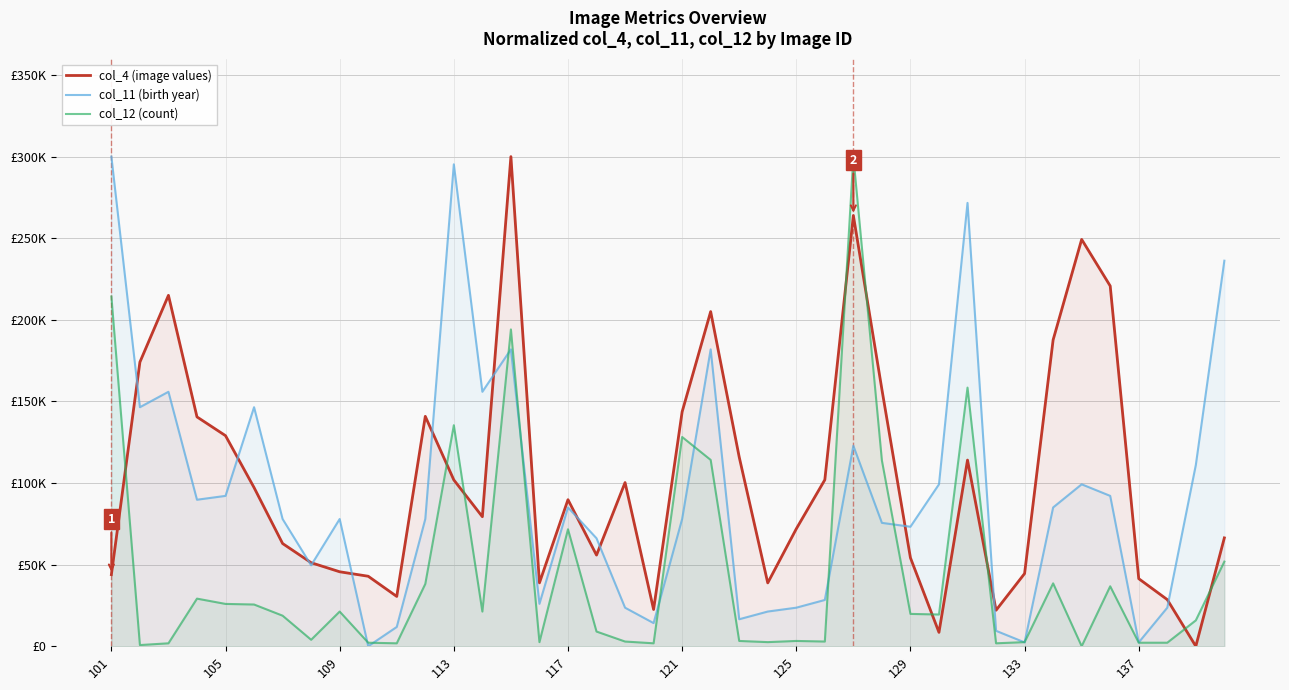

Does the chart display data point markers on the line(s)?

No